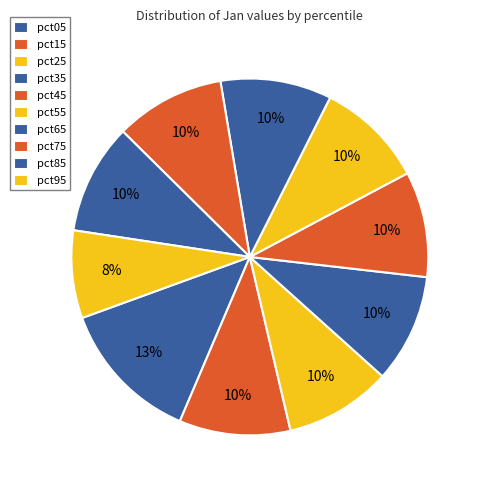

Between pct55 and pct95, which is larger?

pct55